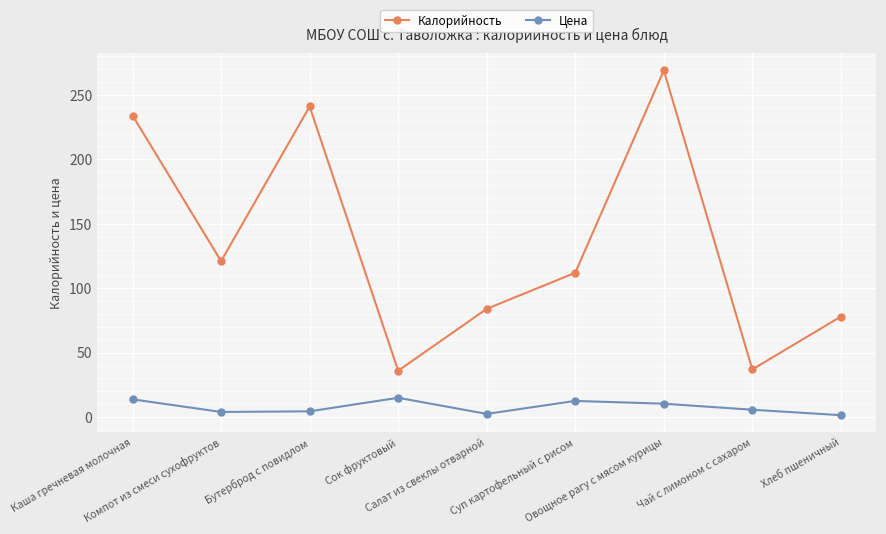

List the series in order of their overall mean, lowest first.

Цена, Калорийность